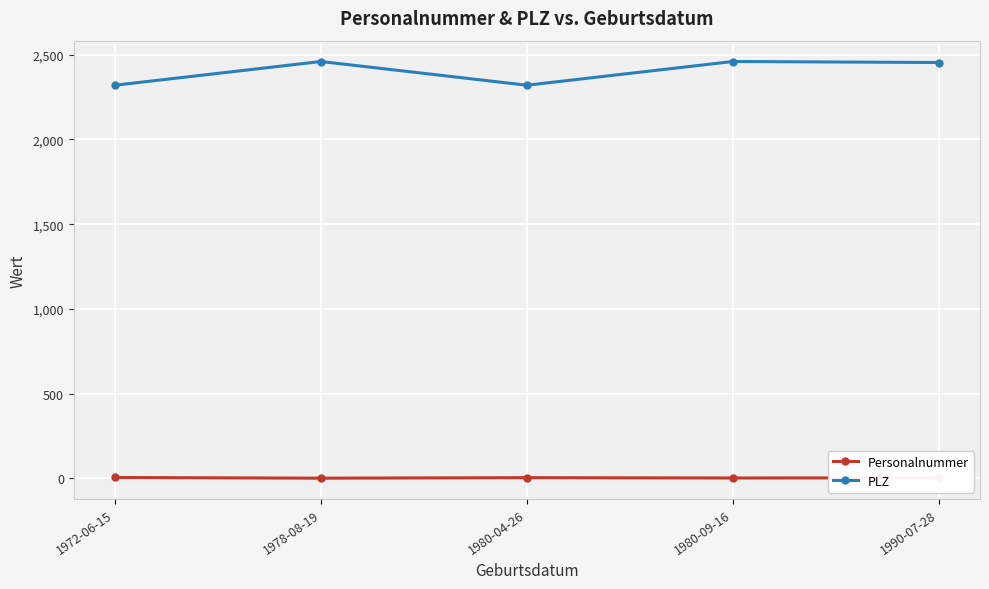

What is the value of the PLZ point at the 1st from the left?

2320